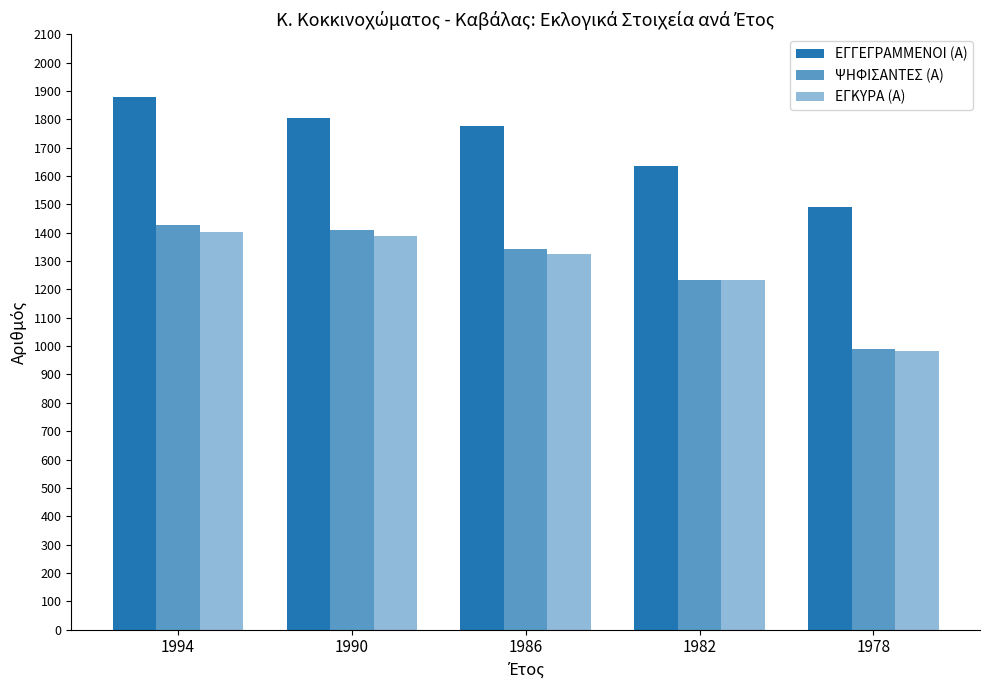

How many values in the ΨΗΦΙΣΑΝΤΕΣ (Α) series are below 1343?

2